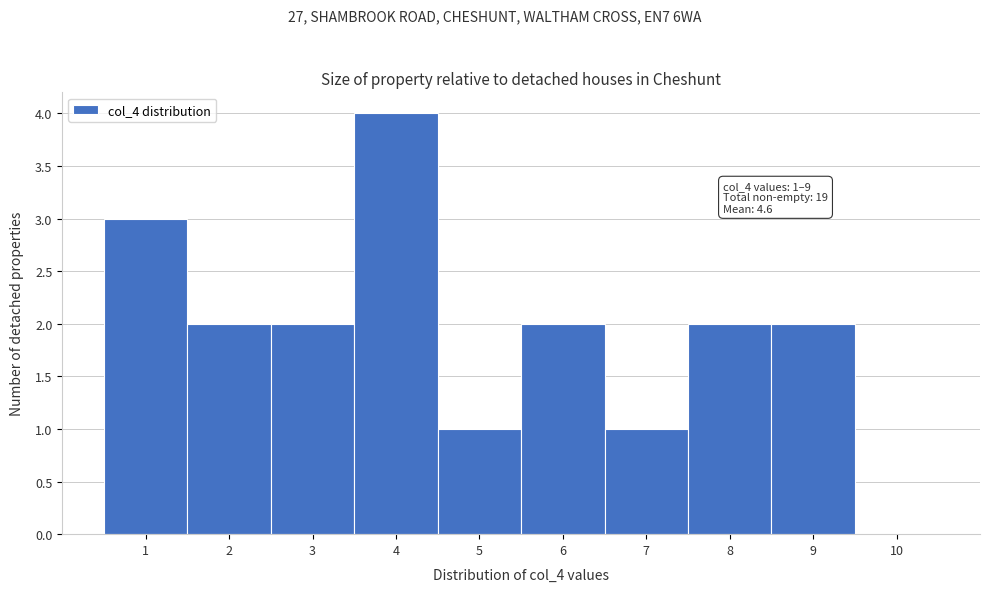

Over which range of the x-axis is the bar tallest?

3.5 to 4.5